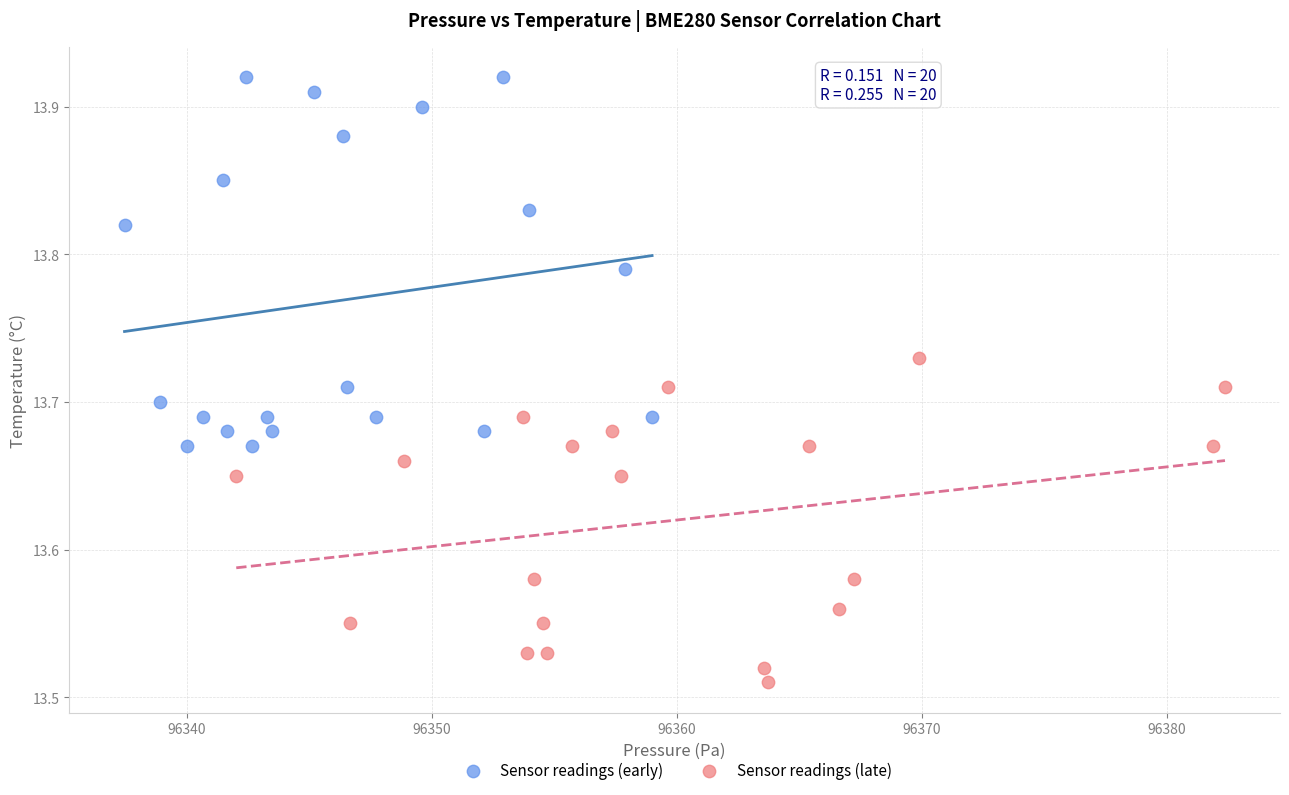

Which series reaches the minimum Y coordinate?

Sensor readings (late)